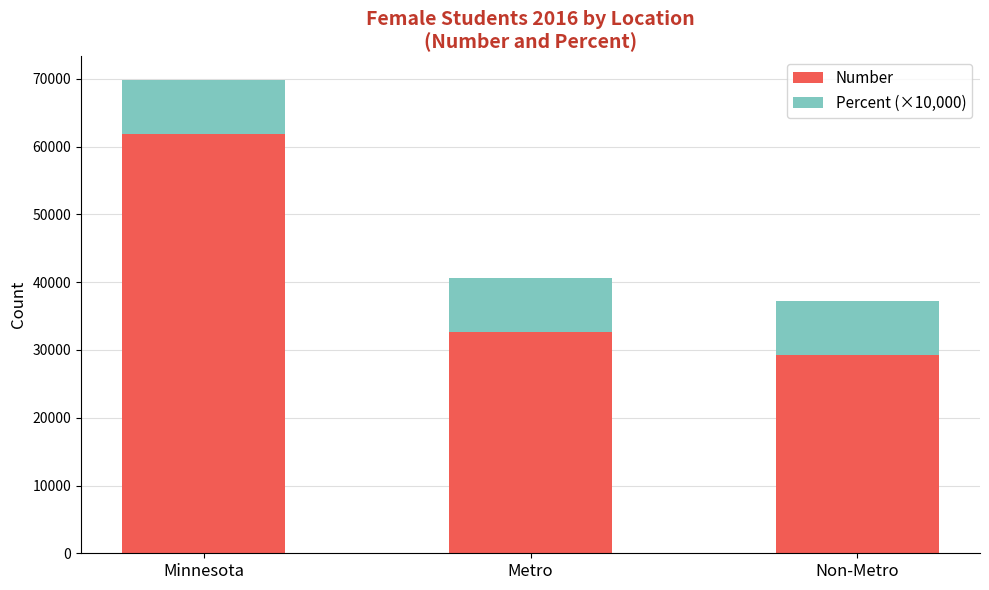

Reading left to right, list the values for the Number series.

Minnesota=61845	Metro=32593	Non-Metro=29252